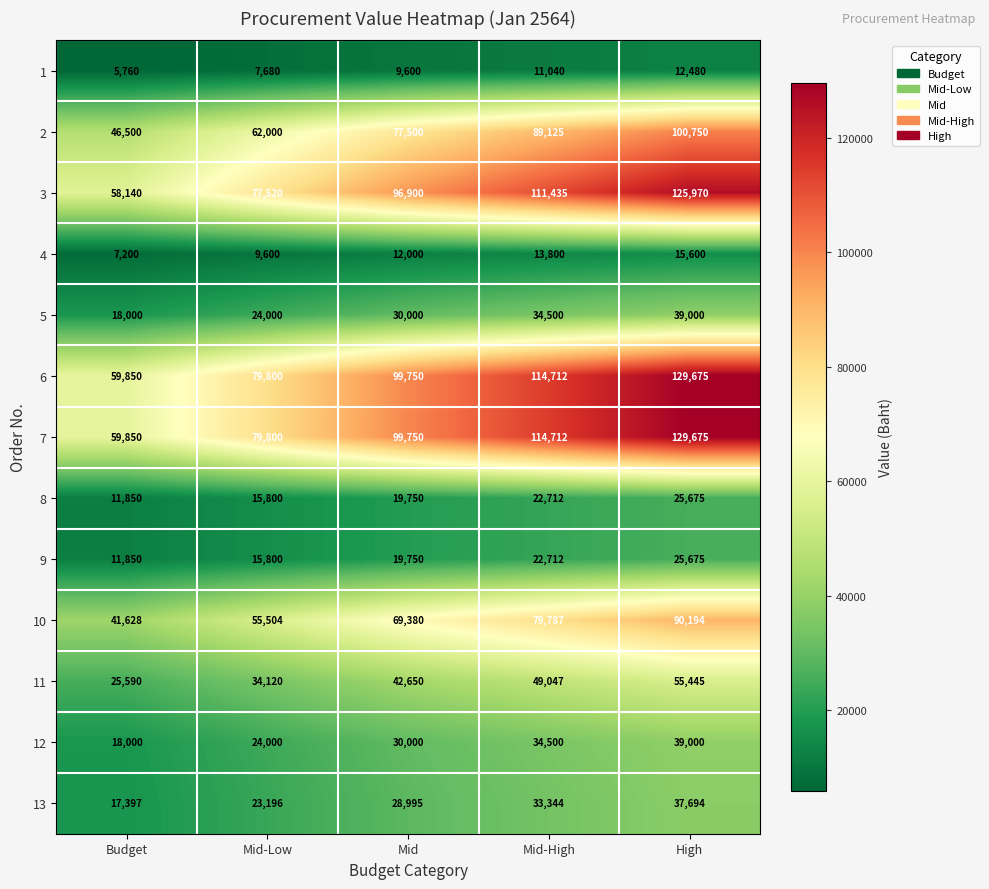

How many distinct data groups are displayed?

13